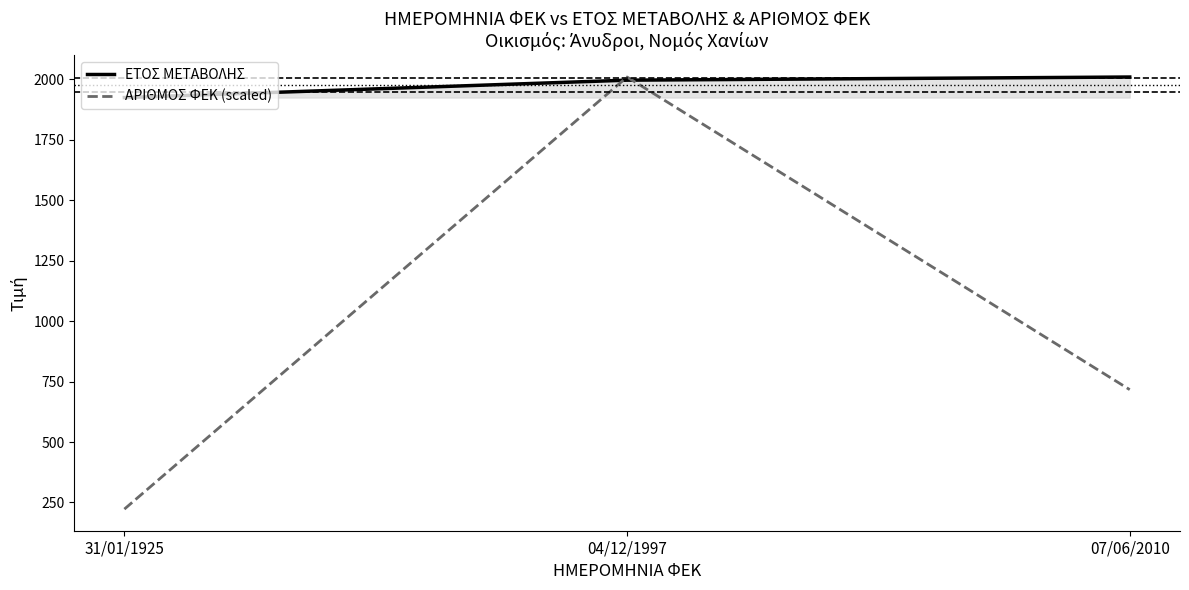

What is the difference between the ΑΡΙΘΜΟΣ ΦΕΚ (scaled) values at 31/01/1925 and 04/12/1997?

1787.6